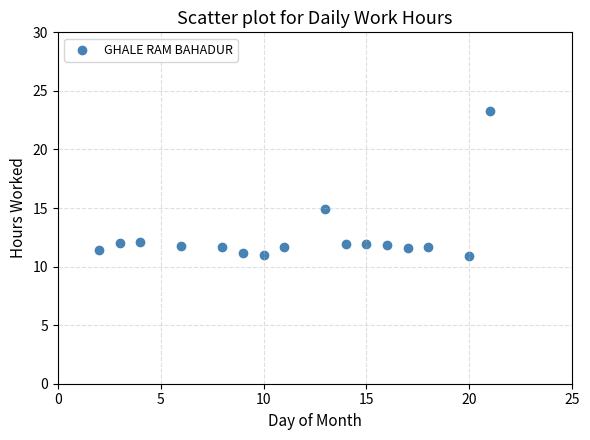

What Y value in the scatter plot is closest to 17?

14.9